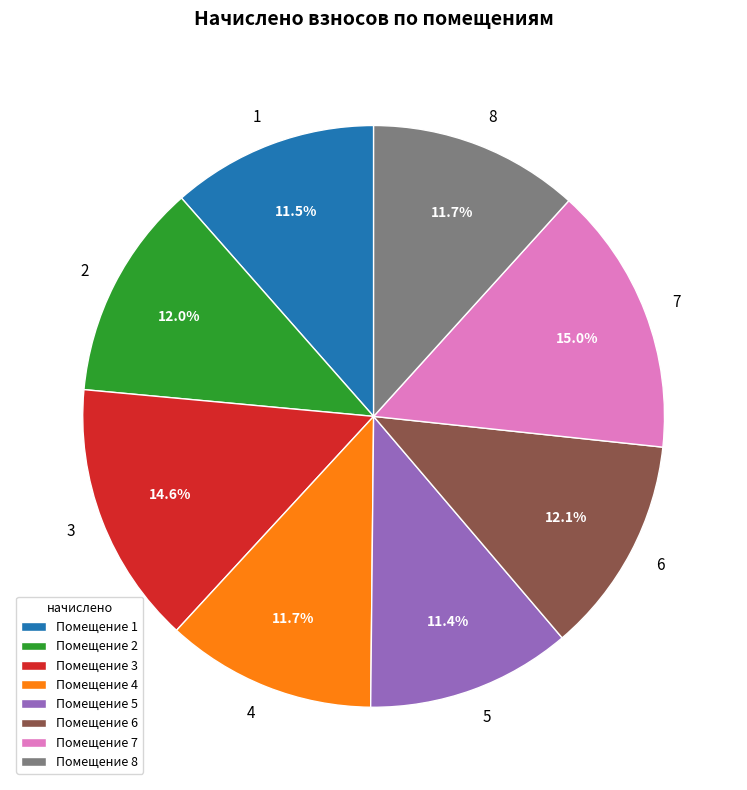

How many segments does this pie chart have?

8